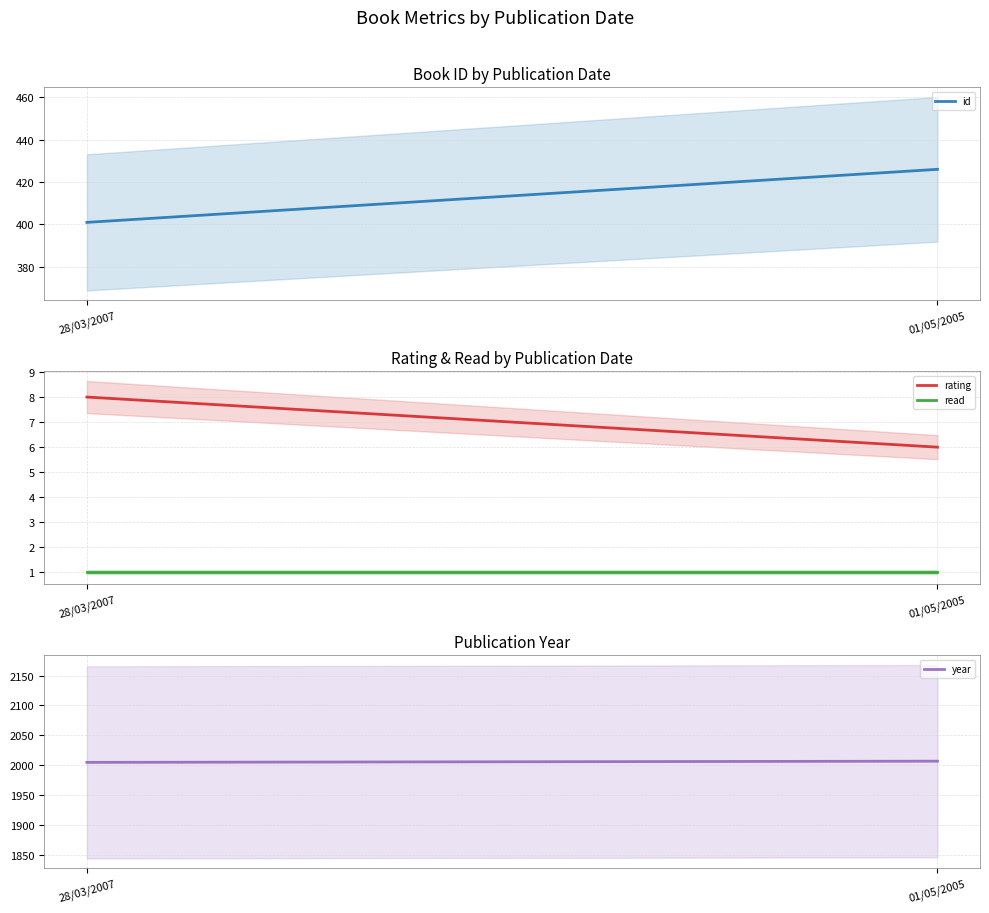

What is the label of the 2nd point from the left?

01/05/2005